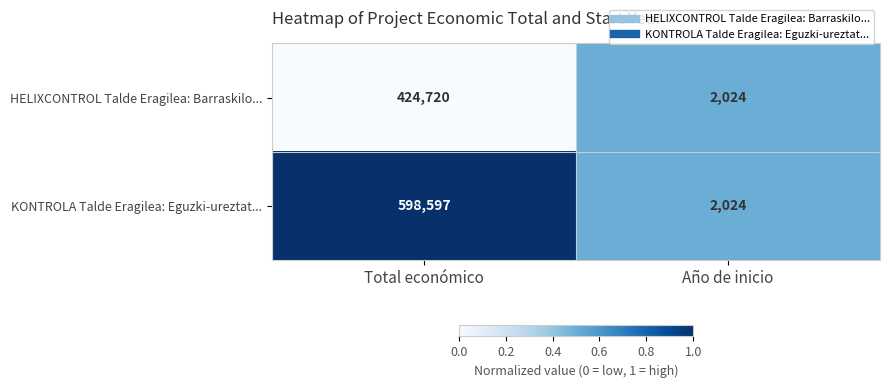

Rank the series by their average value, from lowest to highest.

HELIXCONTROL Talde Eragilea: Barraskilo..., KONTROLA Talde Eragilea: Eguzki-ureztat...